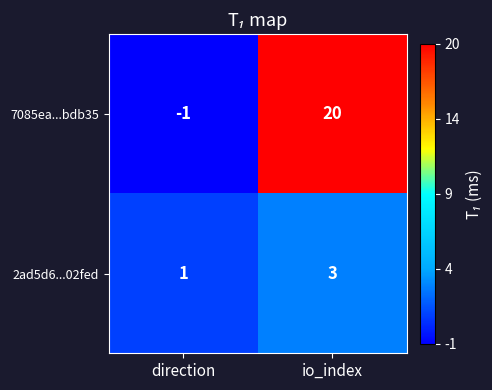

List the series in order of their peak value, highest first.

7085ea...bdb35, 2ad5d6...02fed